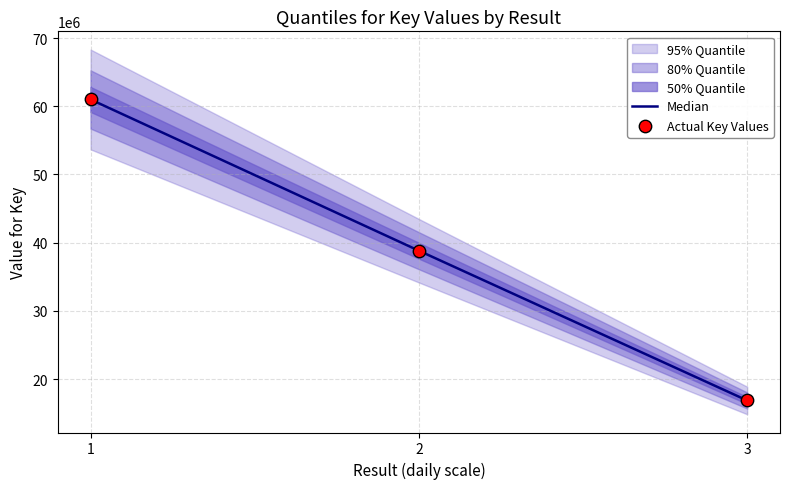

At which category is the sum across all series the highest?

1